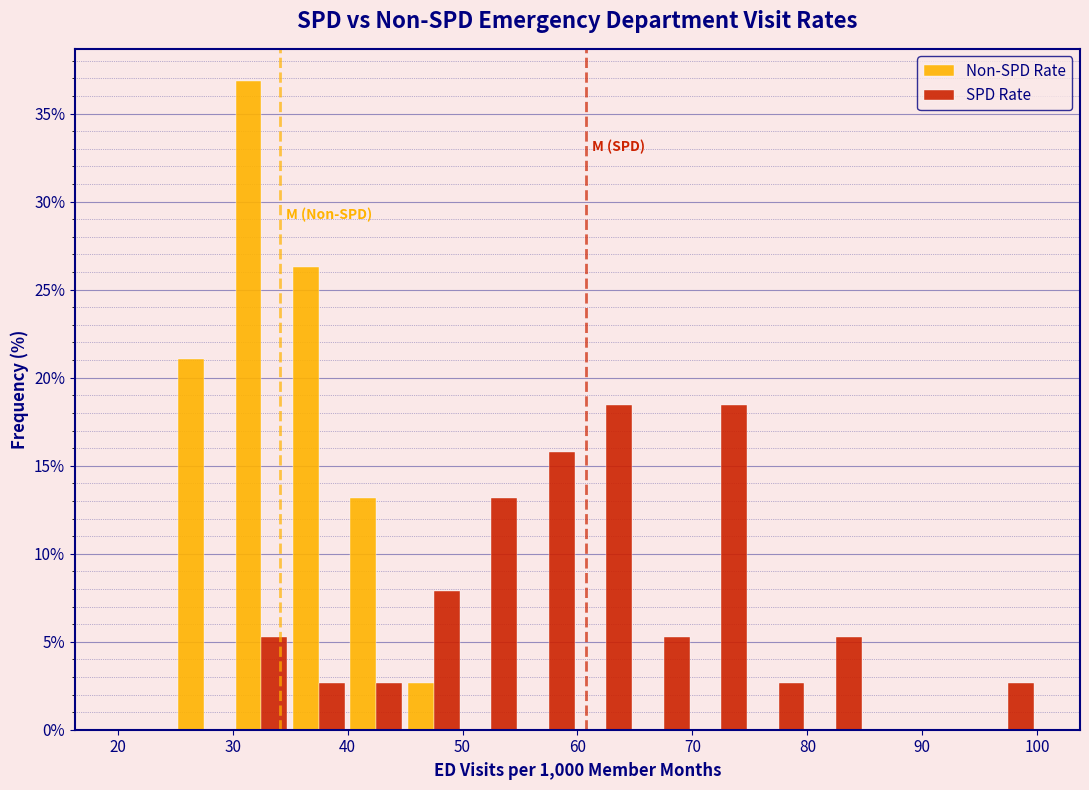

In the Non-SPD Rate series, which range on the x-axis has the tallest bar?

30 to 35